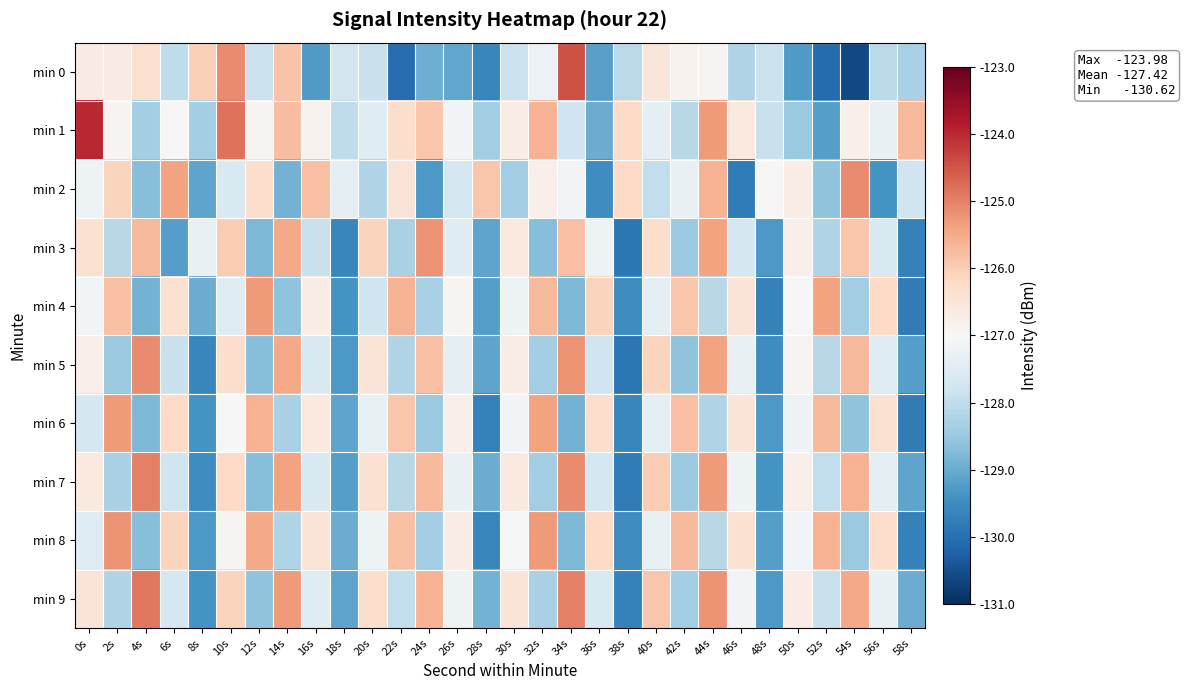

How many distinct data groups are displayed?

10